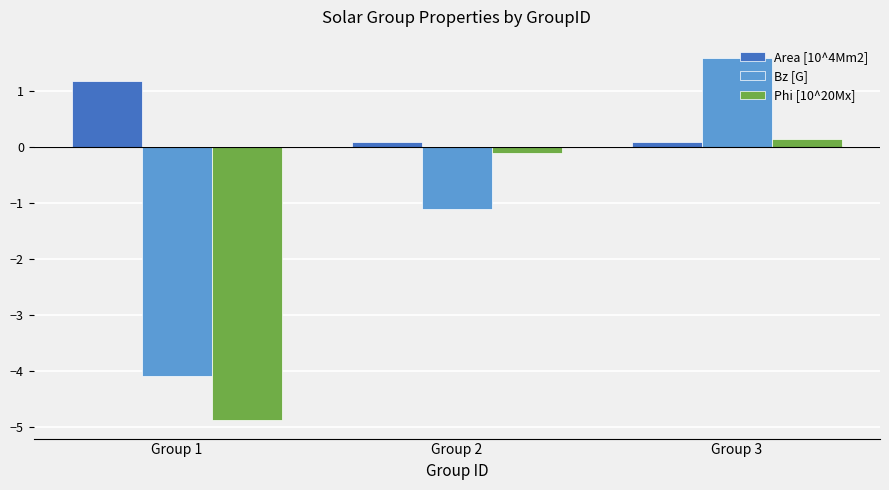

Which category has the highest value in the Phi [10^20Mx] series?

Group 3